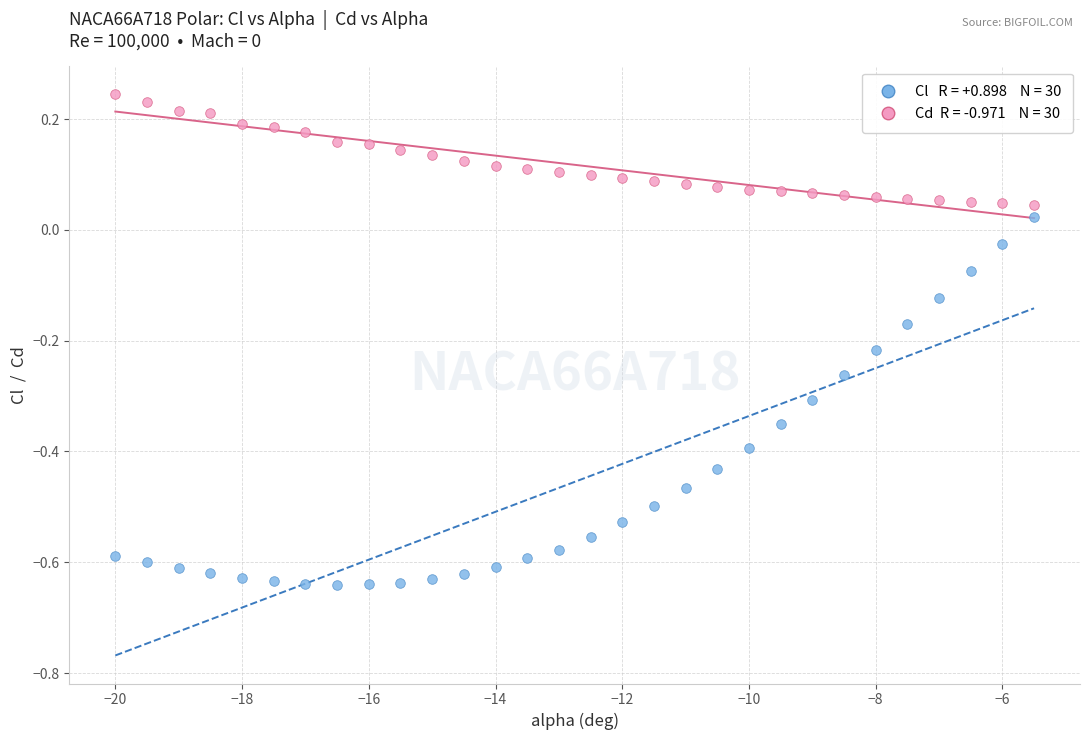

Across all data points, what is the range of Y values (max minus min)?

0.9